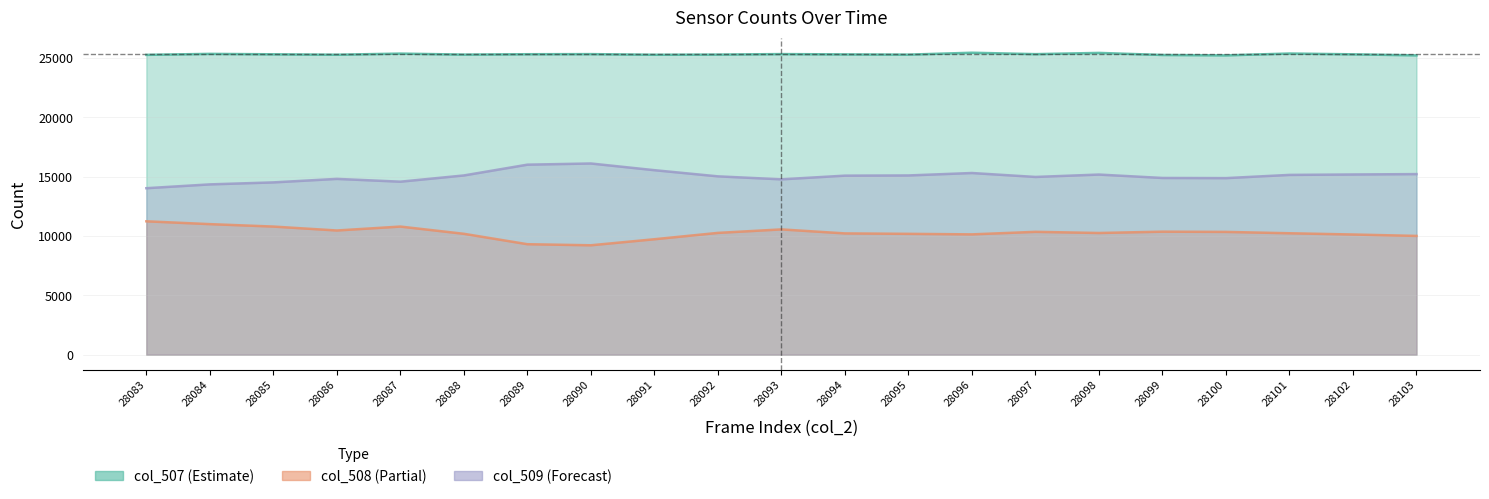

At which category does col_509 reach its first local valley?

28087